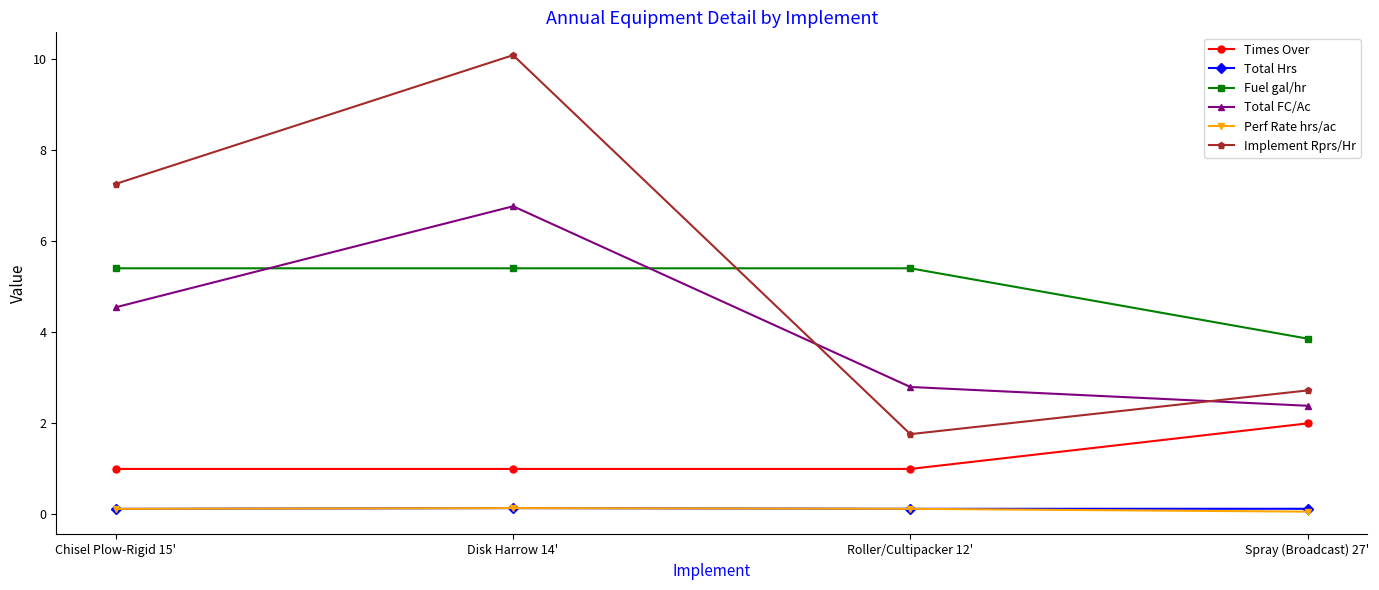

True or false: Perf Rate hrs/ac and Total FC/Ac intersect in this chart.

False